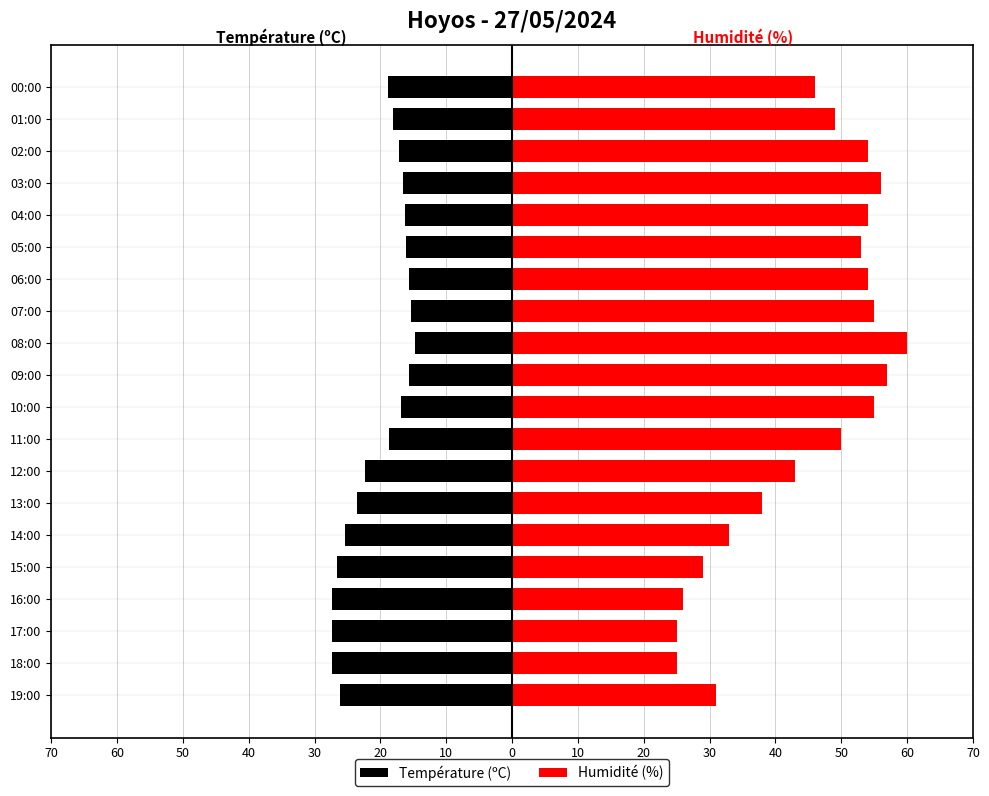

What is the sum of all Température (ºC) values?

-405.7